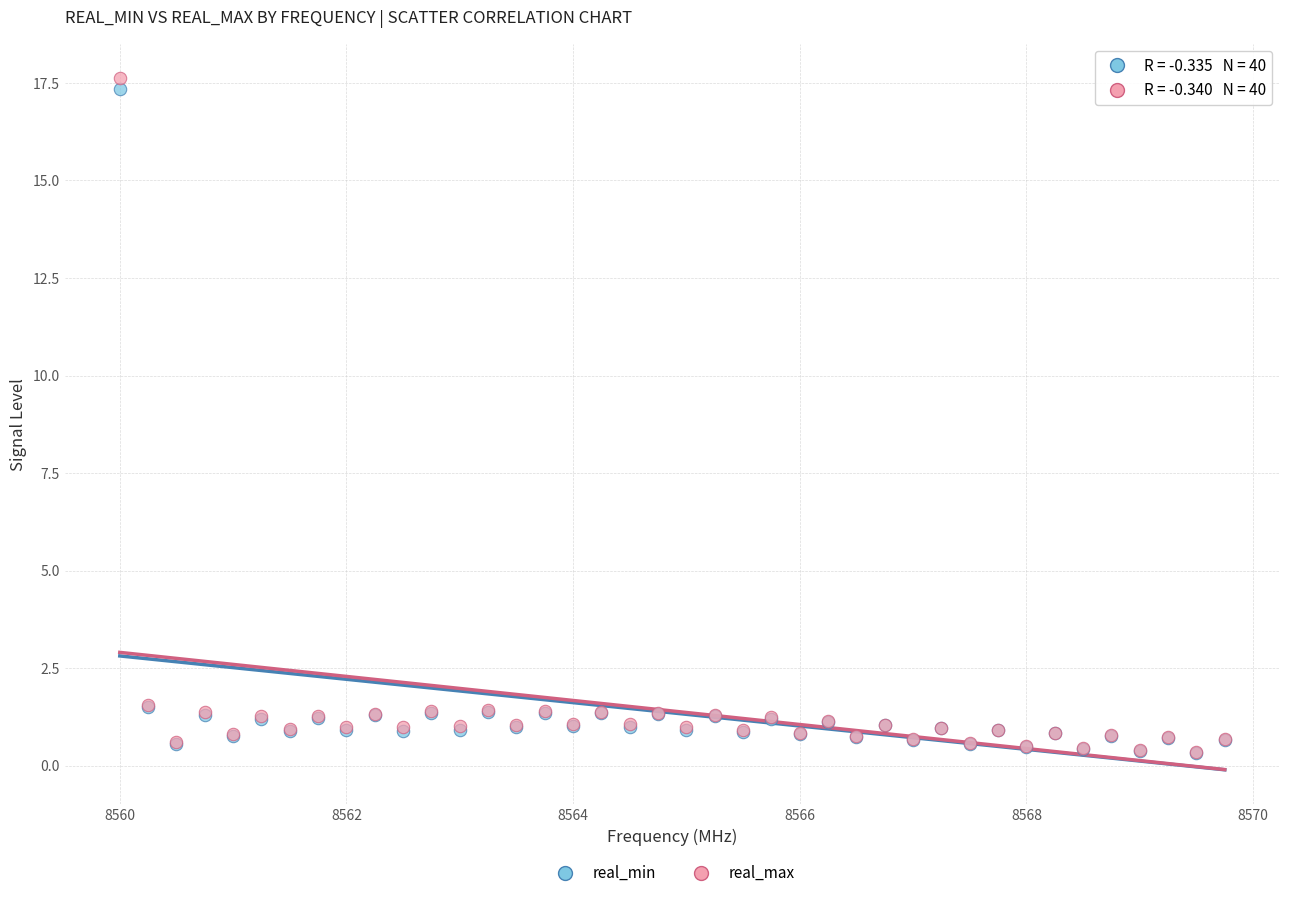

Which series reaches the maximum Y coordinate?

real_max